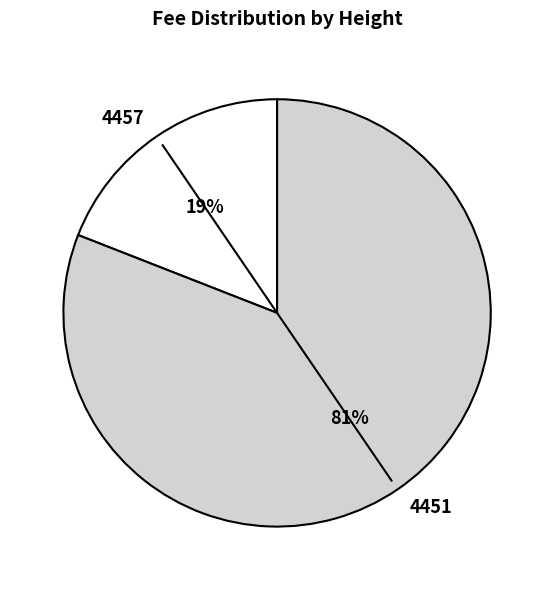

Is the sum of 4457 and 4451 greater than half?

Yes